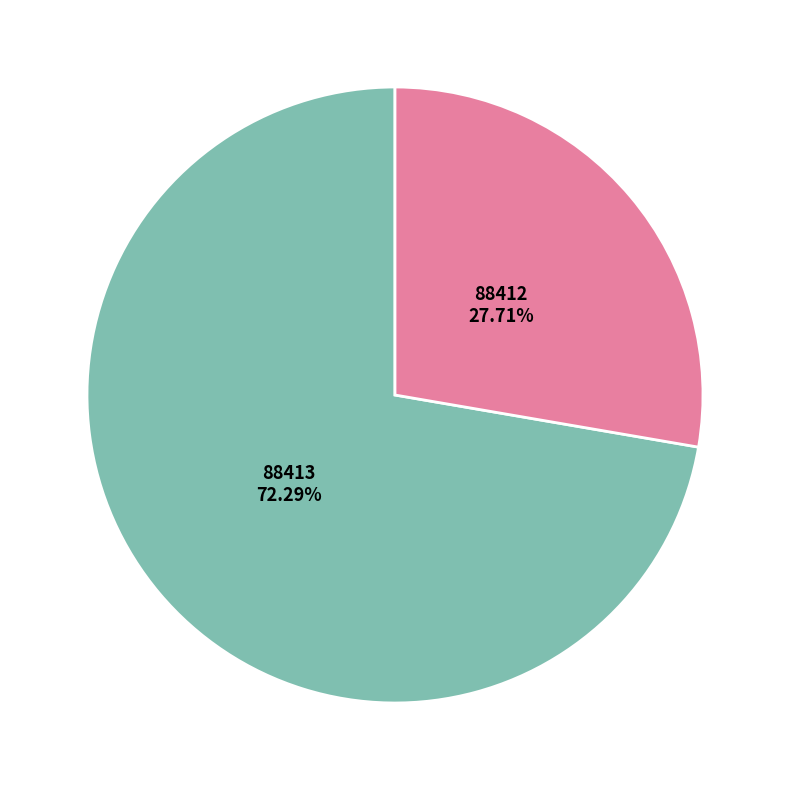

Which slice is the largest?

88413